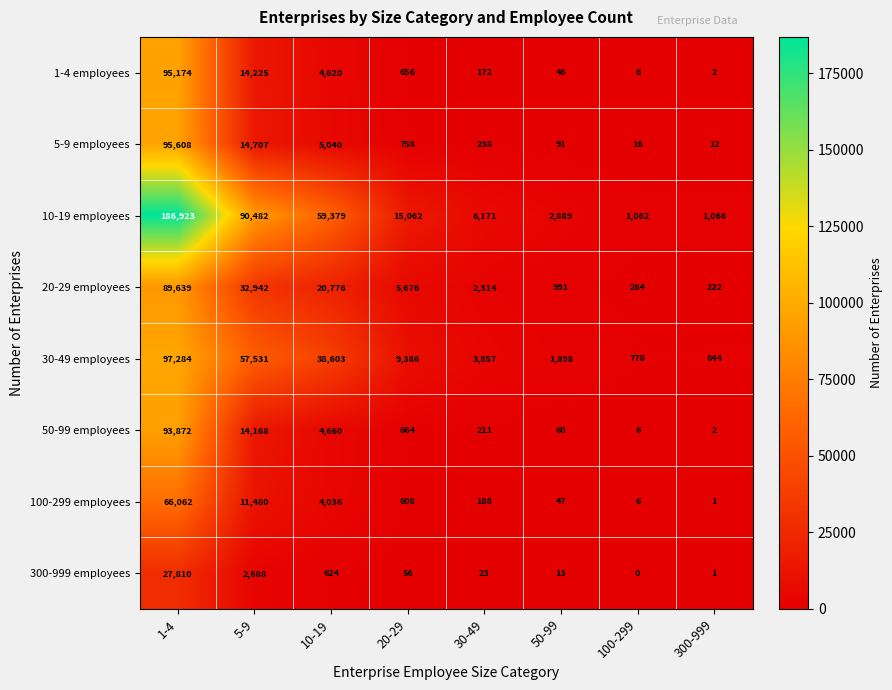

List the labels in order of 20-29 employees value, largest first.

1-4, 5-9, 10-19, 20-29, 30-49, 50-99, 100-299, 300-999